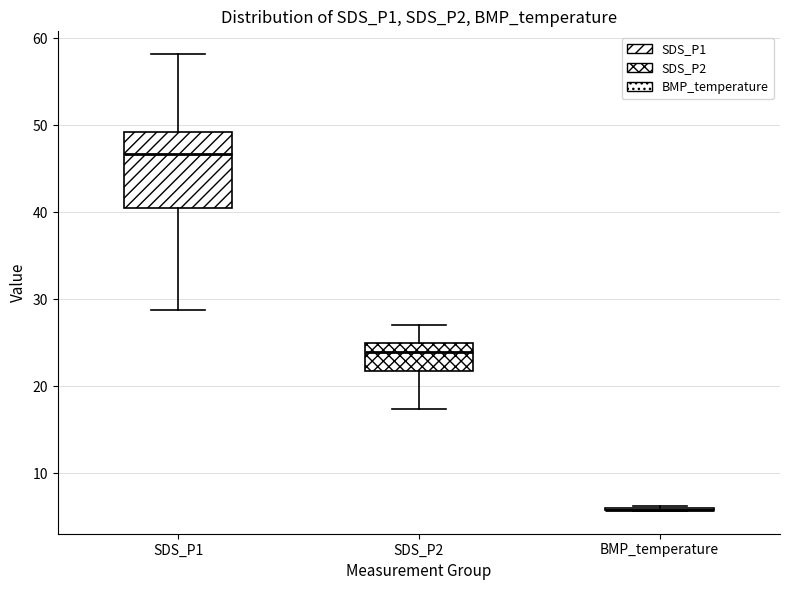

Reading left to right, transcribe this box plot: for each box, give where its median line is, the range the box spans, and where its two whiskers end, as read against the y-axis. The values are not printed on the chart, so give them approximately, as read against the axis.

SDS_P1: median 47, box 40 to 49, whiskers 29 to 58
SDS_P2: median 24, box 22 to 25, whiskers 17 to 27
BMP_temperature: box collapsed to a line at 6, whiskers 6 to 6